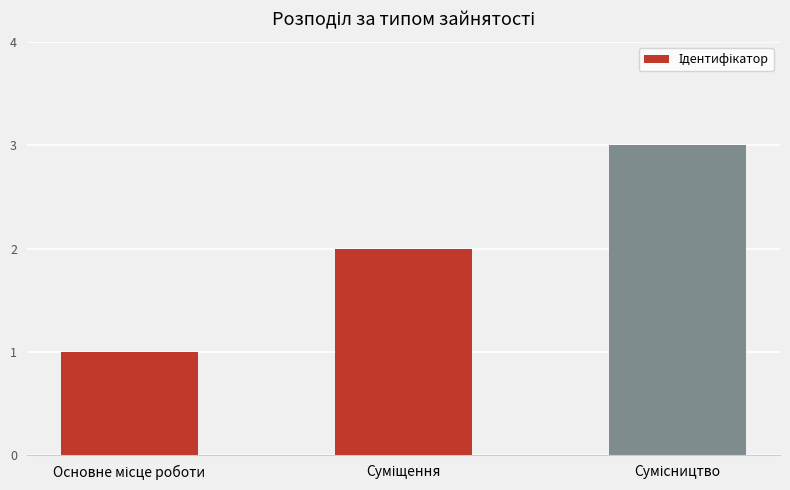

What is the minimum value shown in the chart?

1